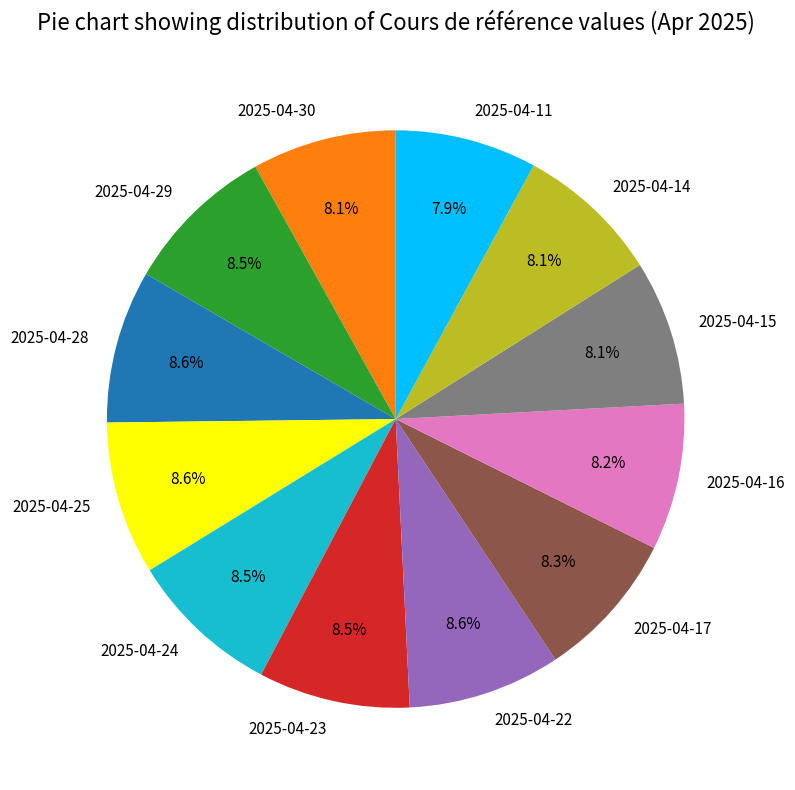

Do 2025-04-15 and 2025-04-24 together represent more than half of the pie?

No